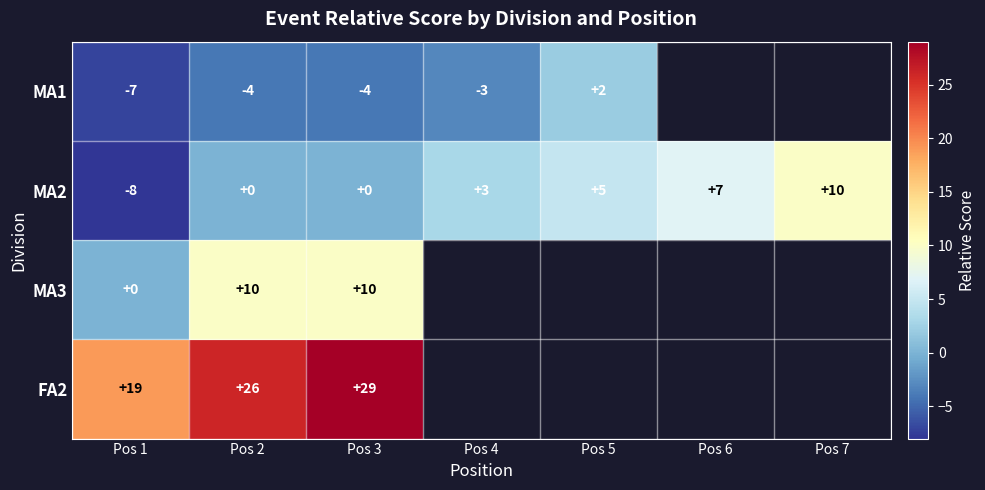

What is the difference between the highest and lowest values at Pos 3?

33